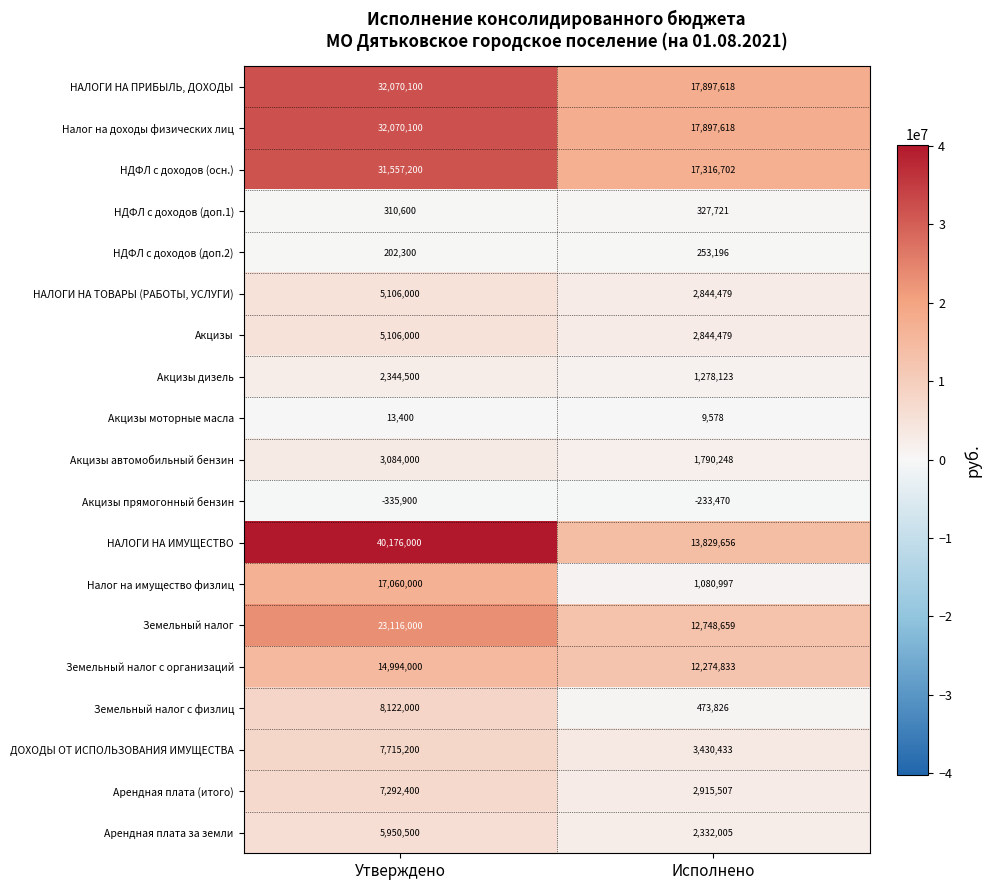

List the labels in order of Акцизы дизель value, largest first.

Утверждено, Исполнено